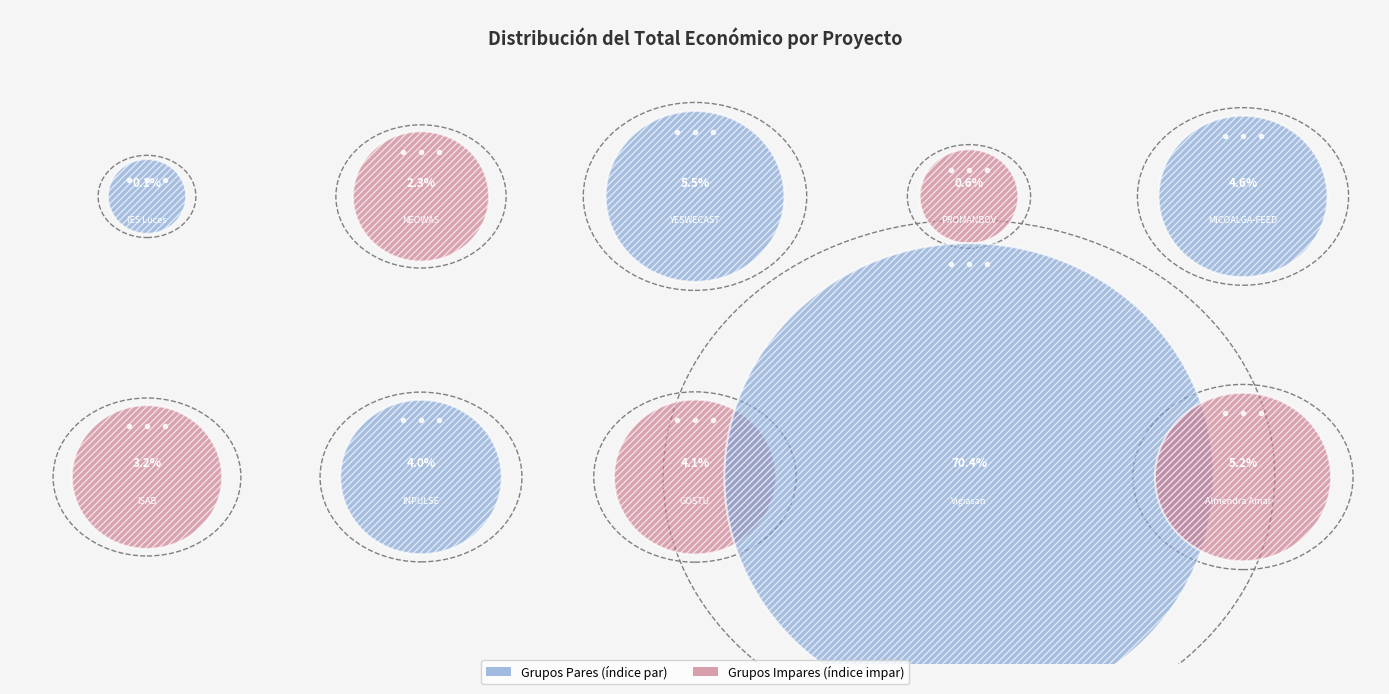

Is there any slice that represents more than half of the pie?

Yes